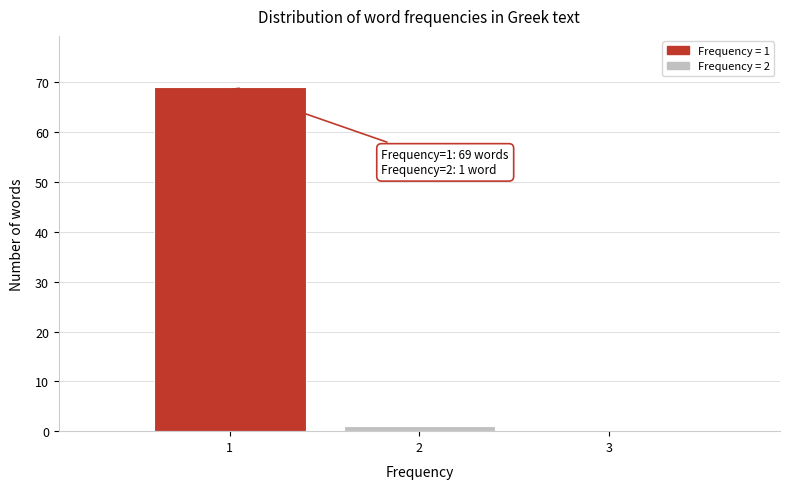

Reading left to right, what are all the values shown in this chart?

1=69	2=1	3=0